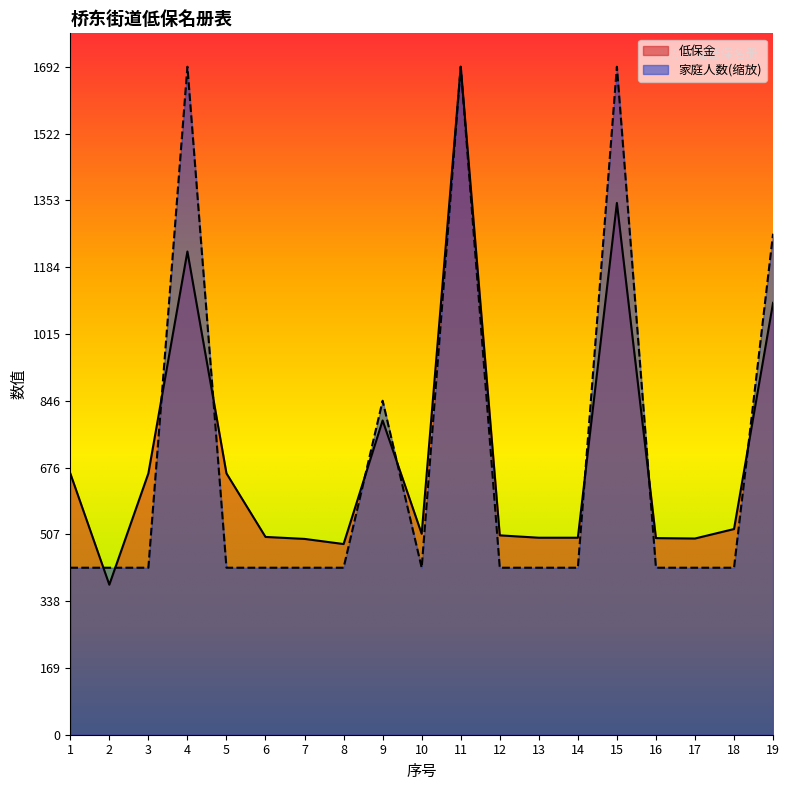

True or false: 低保金 and 家庭人数 cross at least once.

True